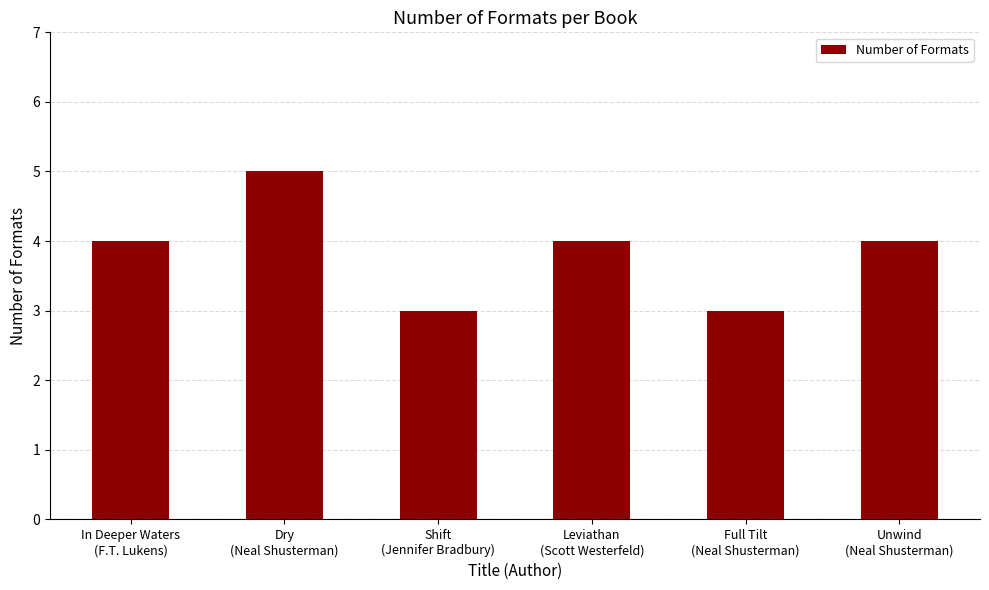

What is the label of the 3rd bar from the left?

Shift
(Jennifer Bradbury)